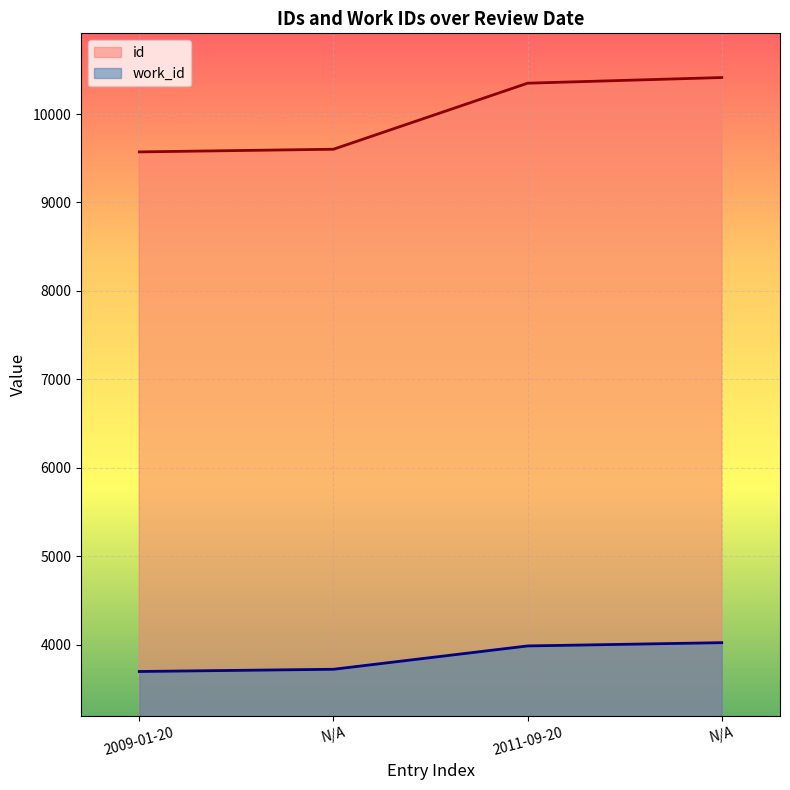

What are all the series names shown in the legend?

id, work_id